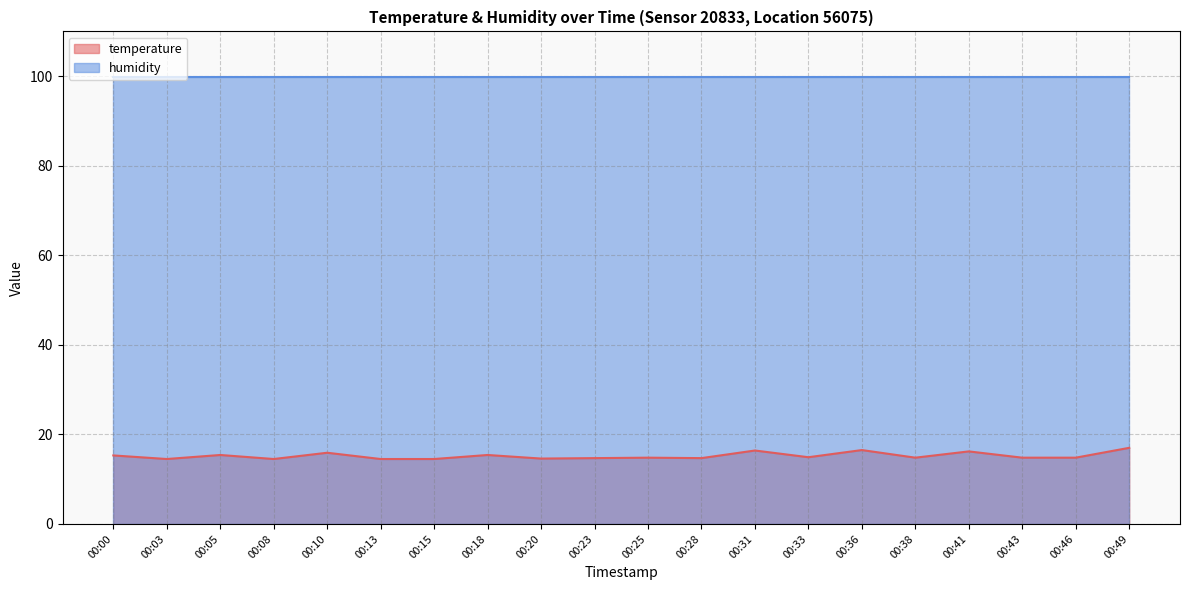

What is the sum of the values at 00:15 and 00:41?

30.7